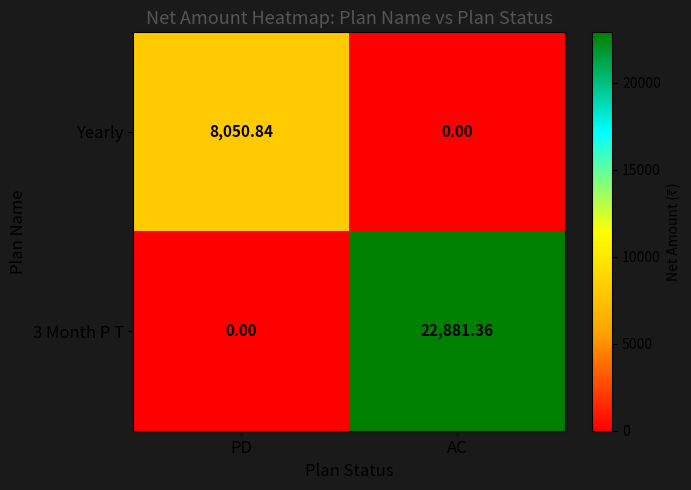

Rank the series at PD from highest to lowest value.

Yearly, 3 Month P T